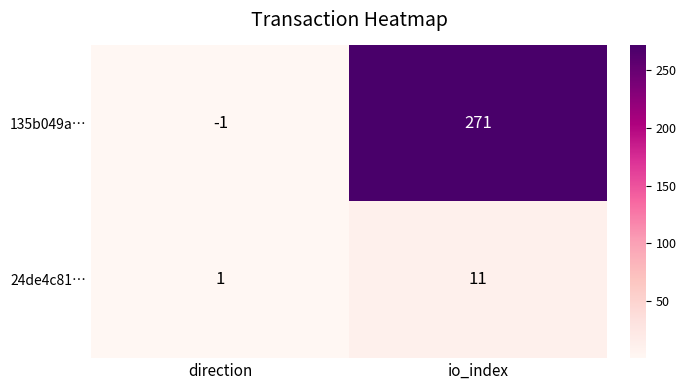

At which label is 135b049a… closest to 135?

direction